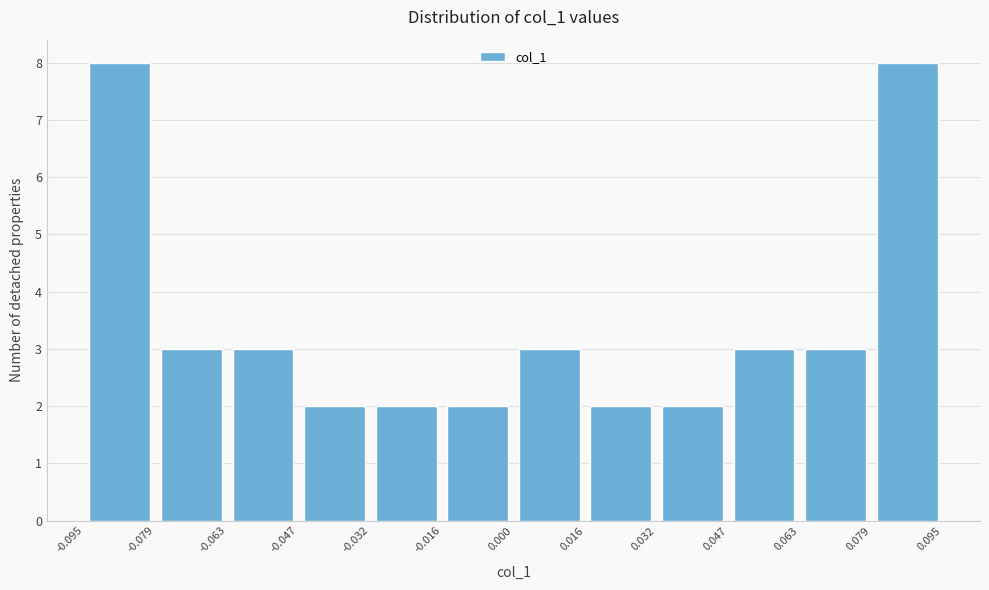

What is the height of the bar covering -0.063 to -0.047 on the x-axis? The values are not printed on the chart, so give them approximately, as read against the axis.

3